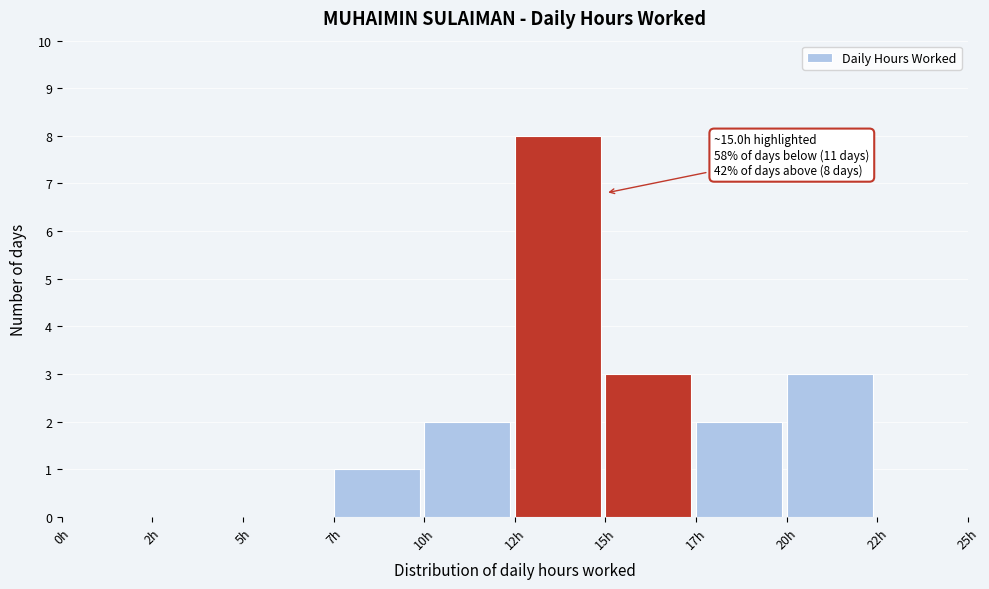

Reading left to right, what are all the values shown in this chart?

0h=0	2h=0	5h=0	7h=1	10h=2	12h=8	15h=3	17h=2	20h=3	22h=0